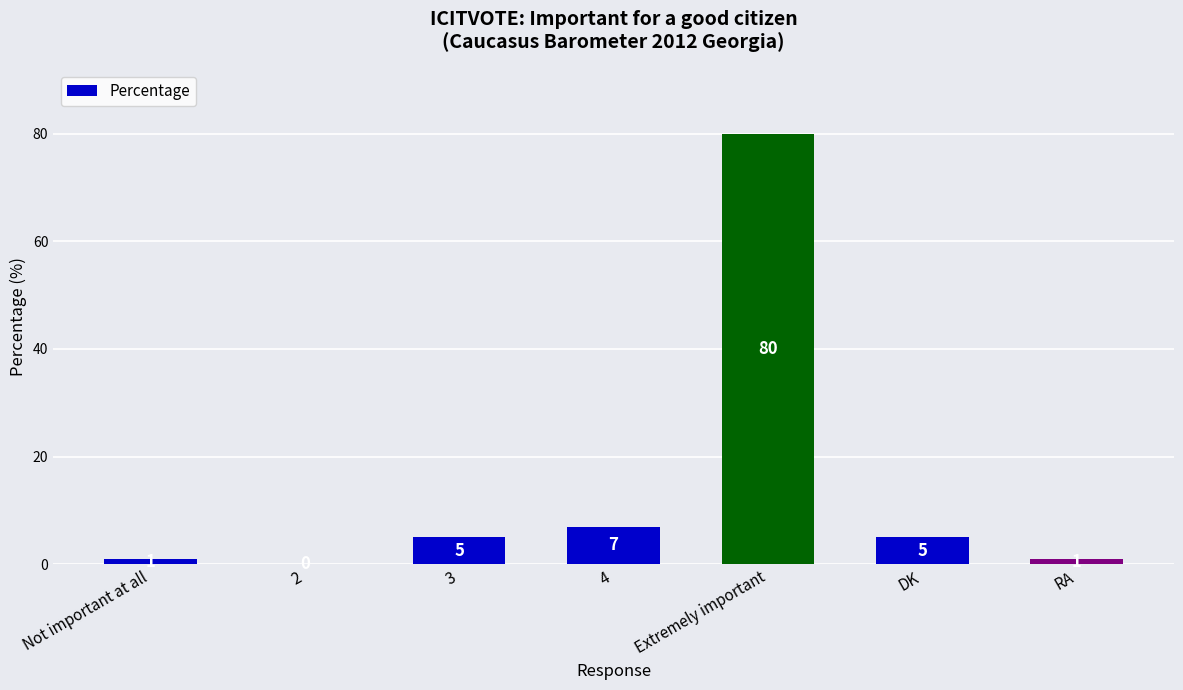

What is the sum of all values?

99